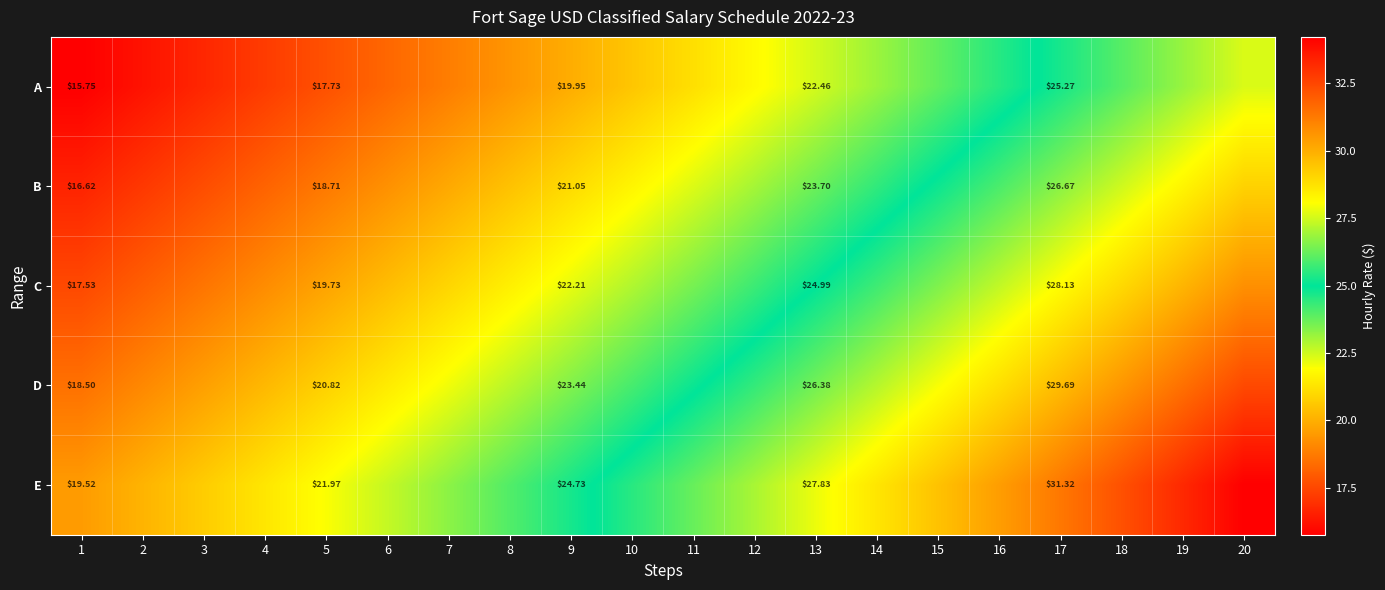

Is it true that C equals 40.6 at 10?

False